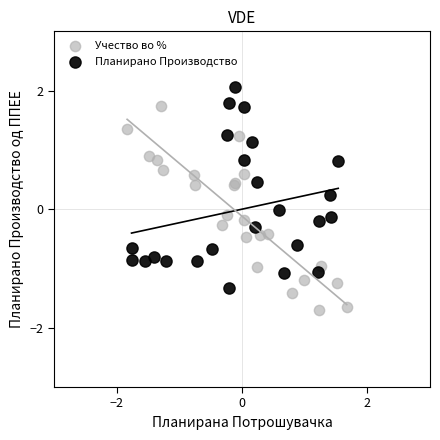

Which series contains the highest Y value?

Планирано Производство